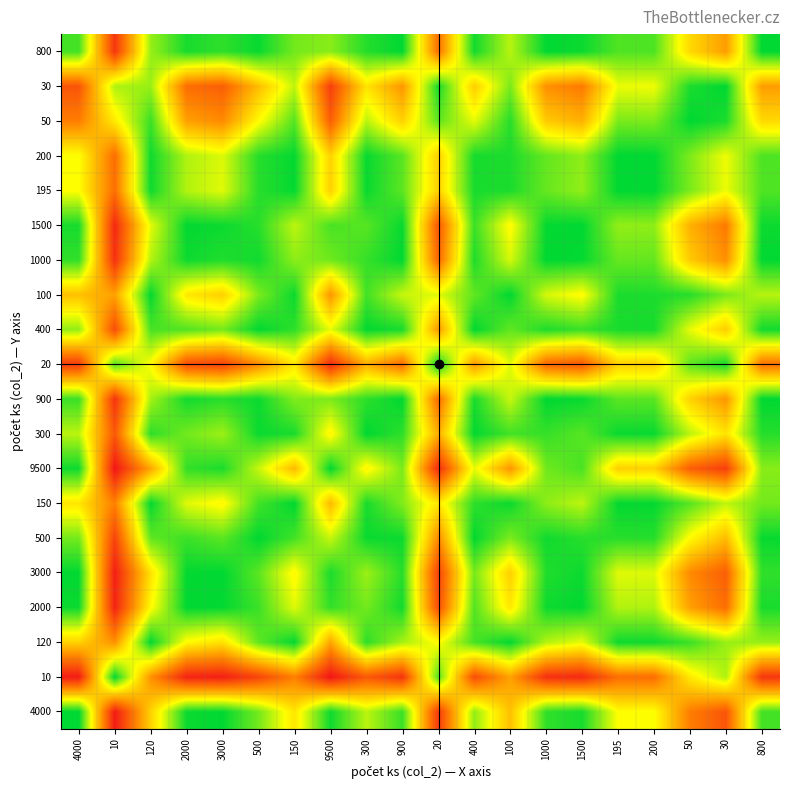

Reading right to left, list all the values displayed in this chart.

4000: 800=0.9	30=0.2	50=0.3	200=0.7	195=0.7	1500=1.0	1000=0.9	100=0.5	400=0.8	20=0.1	900=0.9	300=0.8	9500=1.0	150=0.6	500=0.8	3000=1.0	2000=1.0	120=0.5	10=0.0	4000=1.0
10: 800=0.1	30=0.8	50=0.6	200=0.3	195=0.3	1500=0.1	1000=0.1	100=0.4	400=0.2	20=0.9	900=0.1	300=0.2	9500=0.0	150=0.3	500=0.2	3000=0.1	2000=0.1	120=0.4	10=1.0	4000=0.0
120: 800=0.8	30=0.8	50=0.9	200=1.0	195=1.0	1500=0.7	1000=0.8	100=1.0	400=0.9	20=0.7	900=0.8	300=0.9	9500=0.4	150=1.0	500=0.9	3000=0.6	2000=0.7	120=1.0	10=0.4	4000=0.5
2000: 800=1.0	30=0.3	50=0.4	200=0.8	195=0.8	1500=1.0	1000=1.0	100=0.6	400=0.9	20=0.2	900=1.0	300=0.8	9500=0.9	150=0.7	500=0.9	3000=1.0	2000=1.0	120=0.7	10=0.1	4000=1.0
3000: 800=0.9	30=0.2	50=0.4	200=0.7	195=0.7	1500=1.0	1000=1.0	100=0.5	400=0.8	20=0.2	900=0.9	300=0.8	9500=1.0	150=0.6	500=0.9	3000=1.0	2000=1.0	120=0.6	10=0.1	4000=1.0
500: 800=1.0	30=0.5	50=0.7	200=1.0	195=0.9	1500=0.9	1000=1.0	100=0.8	400=1.0	20=0.4	900=1.0	300=1.0	9500=0.7	150=0.9	500=1.0	3000=0.9	2000=0.9	120=0.9	10=0.2	4000=0.8
150: 800=0.8	30=0.8	50=0.9	200=1.0	195=1.0	1500=0.8	1000=0.8	100=1.0	400=0.9	20=0.6	900=0.8	300=1.0	9500=0.5	150=1.0	500=0.9	3000=0.6	2000=0.7	120=1.0	10=0.3	4000=0.6
9500: 800=0.8	30=0.1	50=0.2	200=0.6	195=0.5	1500=0.9	1000=0.9	100=0.4	400=0.7	20=0.1	900=0.8	300=0.6	9500=1.0	150=0.5	500=0.7	3000=1.0	2000=0.9	120=0.4	10=0.0	4000=1.0
300: 800=1.0	30=0.6	50=0.8	200=1.0	195=1.0	1500=0.9	1000=0.9	100=0.9	400=1.0	20=0.5	900=0.9	300=1.0	9500=0.6	150=1.0	500=1.0	3000=0.8	2000=0.8	120=0.9	10=0.2	4000=0.8
900: 800=1.0	30=0.4	50=0.5	200=0.9	195=0.9	1500=1.0	1000=1.0	100=0.7	400=1.0	20=0.3	900=1.0	300=0.9	9500=0.8	150=0.8	500=1.0	3000=0.9	2000=1.0	120=0.8	10=0.1	4000=0.9
20: 800=0.3	30=1.0	50=0.9	200=0.5	195=0.5	1500=0.2	1000=0.3	100=0.7	400=0.4	20=1.0	900=0.3	300=0.5	9500=0.1	150=0.6	500=0.4	3000=0.2	2000=0.2	120=0.7	10=0.9	4000=0.1
400: 800=1.0	30=0.5	50=0.7	200=1.0	195=1.0	1500=0.9	1000=1.0	100=0.9	400=1.0	20=0.4	900=1.0	300=1.0	9500=0.7	150=0.9	500=1.0	3000=0.8	2000=0.9	120=0.9	10=0.2	4000=0.8
100: 800=0.8	30=0.8	50=0.9	200=1.0	195=1.0	1500=0.7	1000=0.7	100=1.0	400=0.9	20=0.7	900=0.7	300=0.9	9500=0.4	150=1.0	500=0.8	3000=0.5	2000=0.6	120=1.0	10=0.4	4000=0.5
1000: 800=1.0	30=0.4	50=0.5	200=0.9	195=0.9	1500=1.0	1000=1.0	100=0.7	400=1.0	20=0.3	900=1.0	300=0.9	9500=0.9	150=0.8	500=1.0	3000=1.0	2000=1.0	120=0.8	10=0.1	4000=0.9
1500: 800=1.0	30=0.3	50=0.5	200=0.8	195=0.8	1500=1.0	1000=1.0	100=0.7	400=0.9	20=0.2	900=1.0	300=0.9	9500=0.9	150=0.8	500=0.9	3000=1.0	2000=1.0	120=0.7	10=0.1	4000=1.0
195: 800=0.9	30=0.7	50=0.8	200=1.0	195=1.0	1500=0.8	1000=0.9	100=1.0	400=1.0	20=0.5	900=0.9	300=1.0	9500=0.5	150=1.0	500=0.9	3000=0.7	2000=0.8	120=1.0	10=0.3	4000=0.7
200: 800=0.9	30=0.7	50=0.8	200=1.0	195=1.0	1500=0.8	1000=0.9	100=1.0	400=1.0	20=0.5	900=0.9	300=1.0	9500=0.6	150=1.0	500=1.0	3000=0.7	2000=0.8	120=1.0	10=0.3	4000=0.7
50: 800=0.6	30=1.0	50=1.0	200=0.8	195=0.8	1500=0.5	1000=0.5	100=0.9	400=0.7	20=0.9	900=0.5	300=0.8	9500=0.2	150=0.9	500=0.7	3000=0.4	2000=0.4	120=0.9	10=0.6	4000=0.3
30: 800=0.4	30=1.0	50=1.0	200=0.7	195=0.7	1500=0.3	1000=0.4	100=0.8	400=0.5	20=1.0	900=0.4	300=0.6	9500=0.1	150=0.8	500=0.5	3000=0.2	2000=0.3	120=0.8	10=0.8	4000=0.2
800: 800=1.0	30=0.4	50=0.6	200=0.9	195=0.9	1500=1.0	1000=1.0	100=0.8	400=1.0	20=0.3	900=1.0	300=1.0	9500=0.8	150=0.8	500=1.0	3000=0.9	2000=1.0	120=0.8	10=0.1	4000=0.9